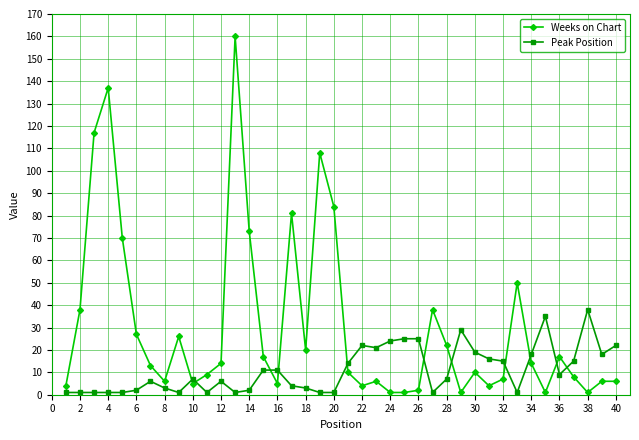

Which series has the largest total across all categories?

Weeks on Chart